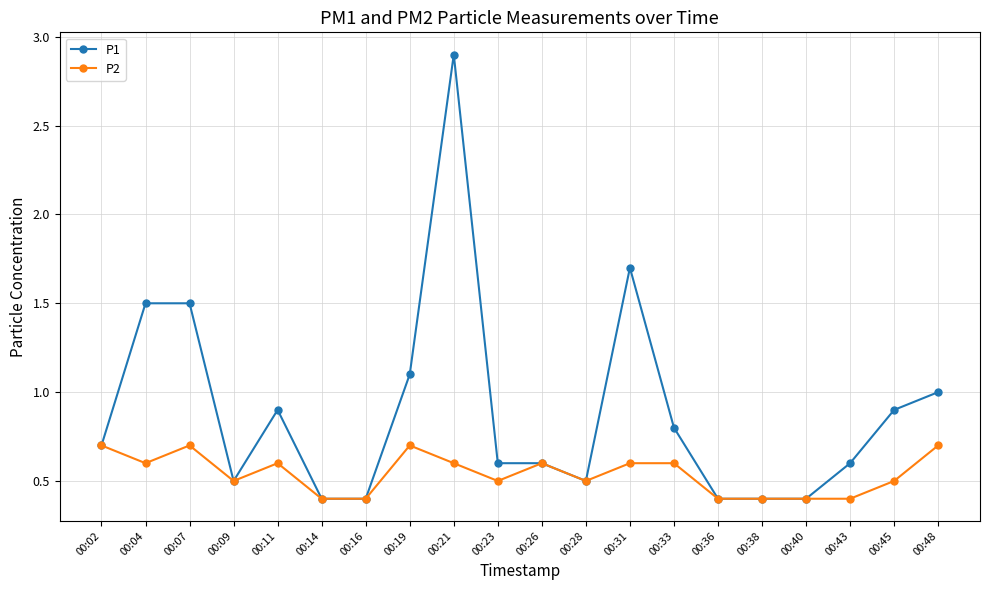

Is this an area chart (filled region under the line)?

No